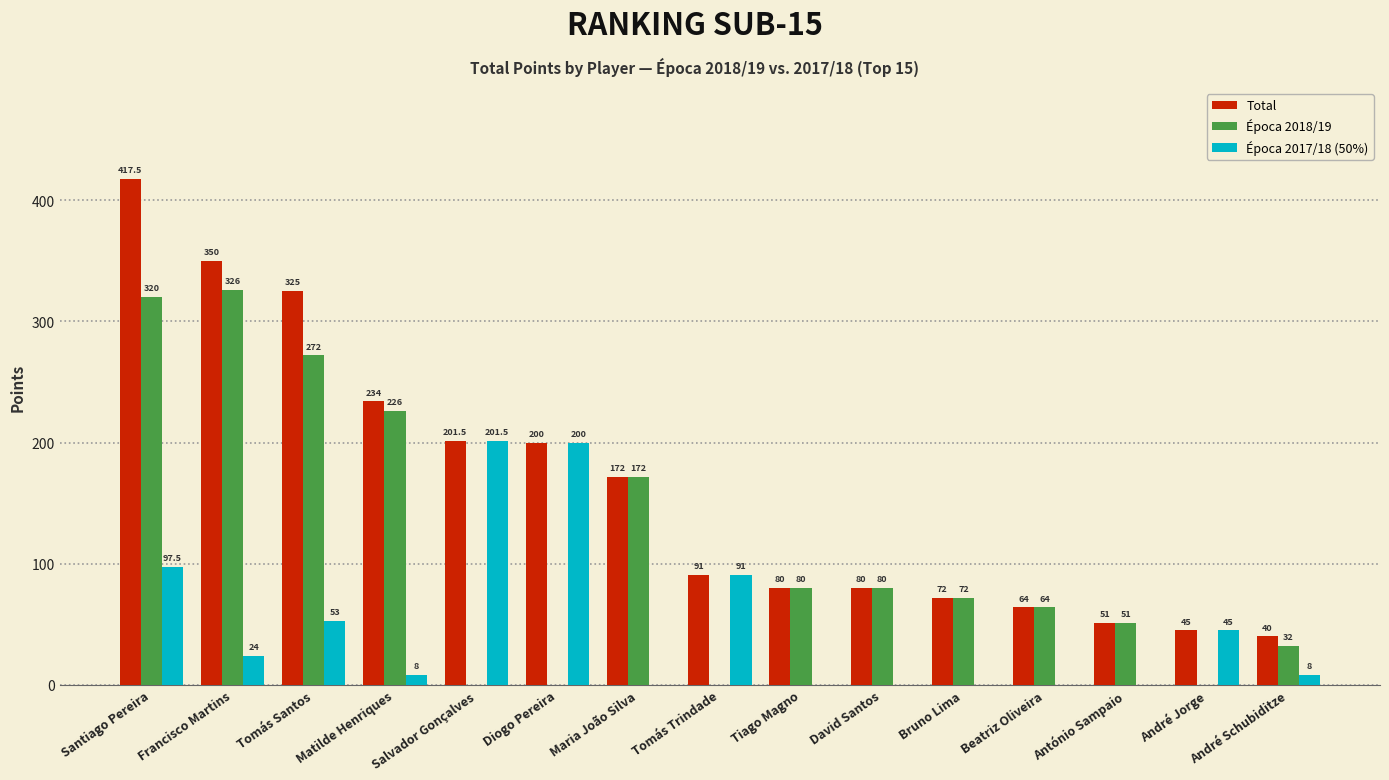

What is the sum of the Época 2017/18 (50%) values at Matilde Henriques and André Schubiditze?

16.0